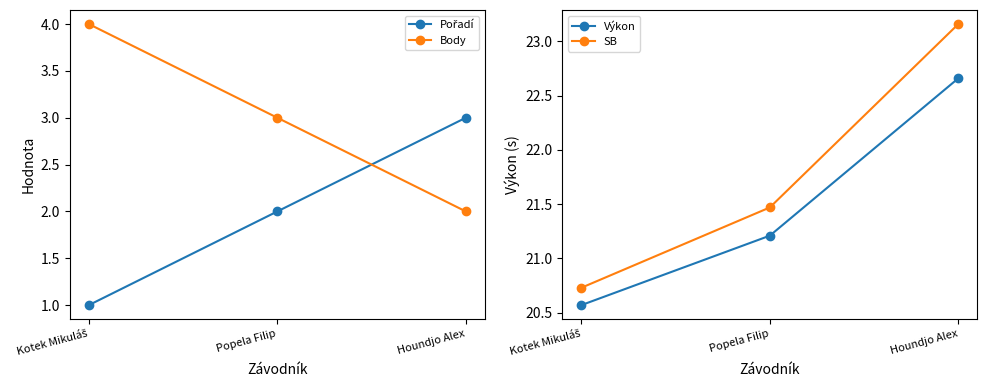

What is the sum of all Výkon values?

64.4